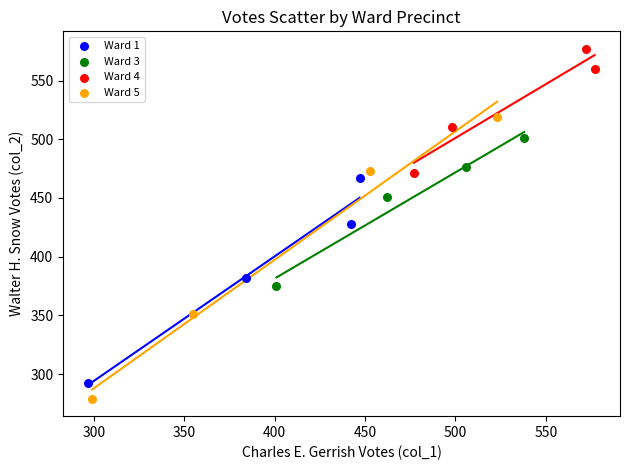

Which series contains the lowest Y value?

Ward 5